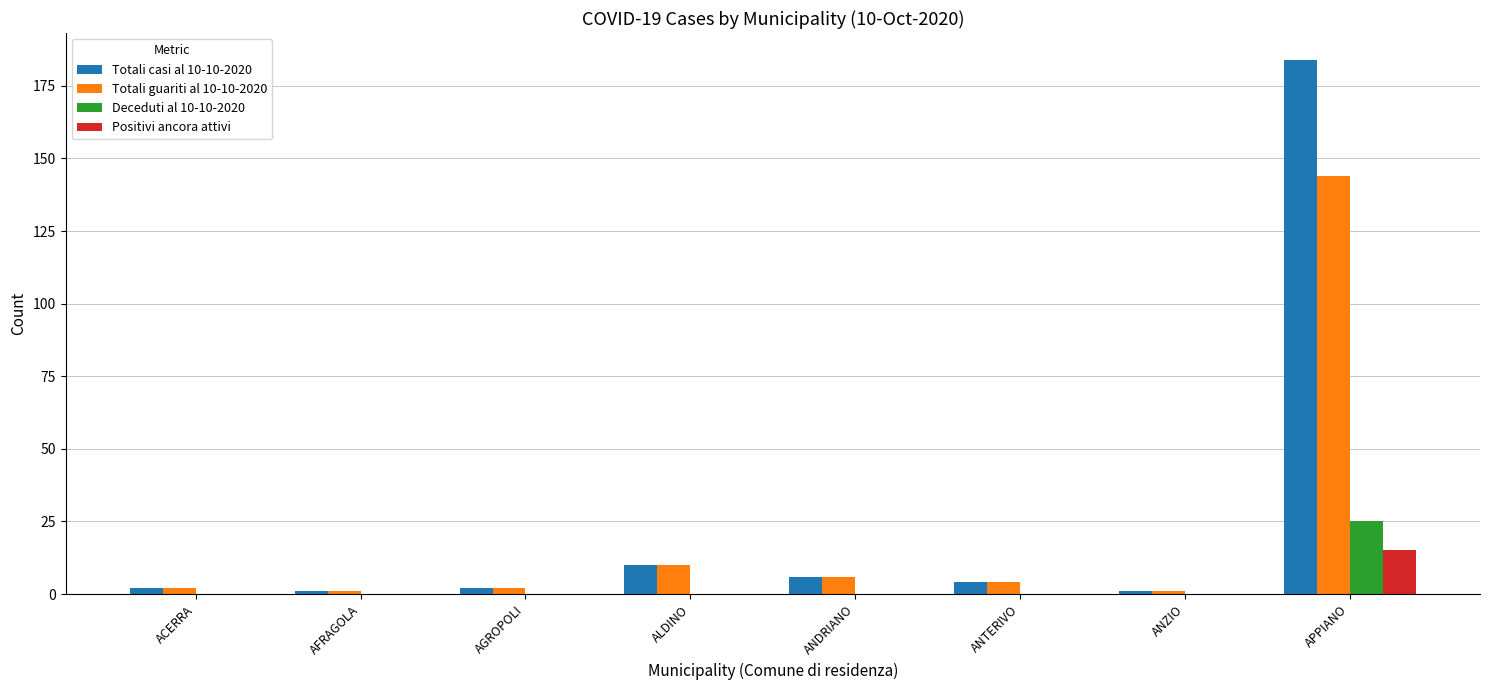

At which category is the sum across all series the highest?

APPIANO